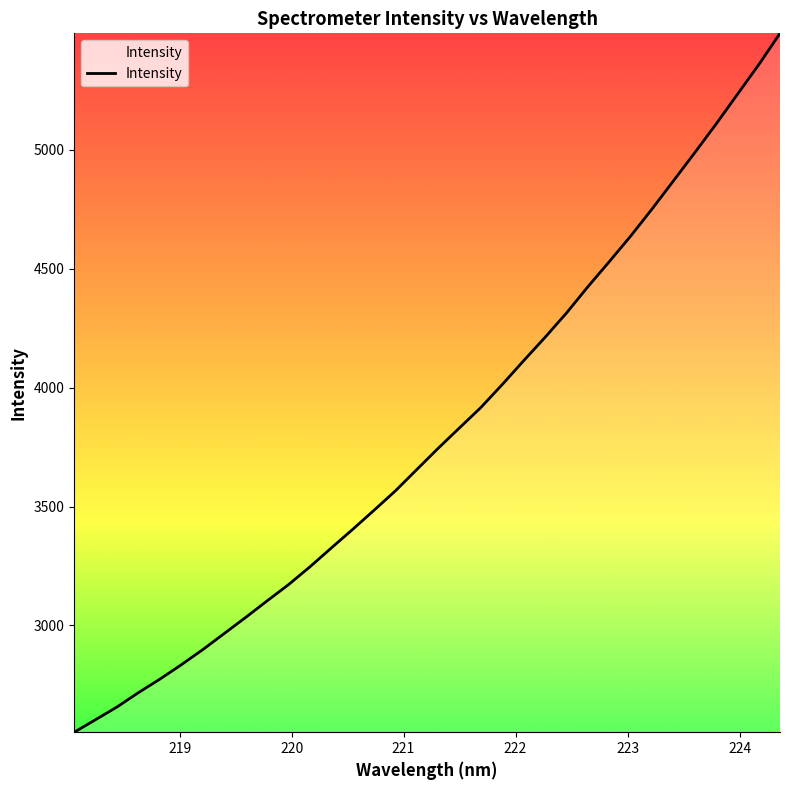

What is the difference between the maximum and minimum values?

2940.5